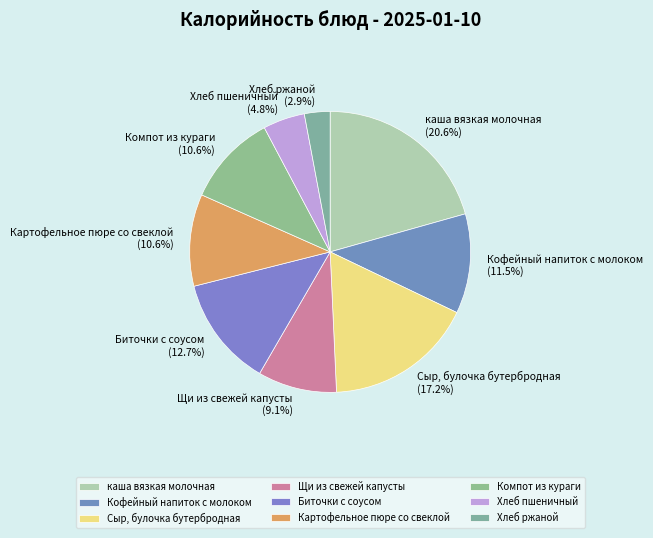

What portion of the pie excludes Хлеб ржаной?

97.1%